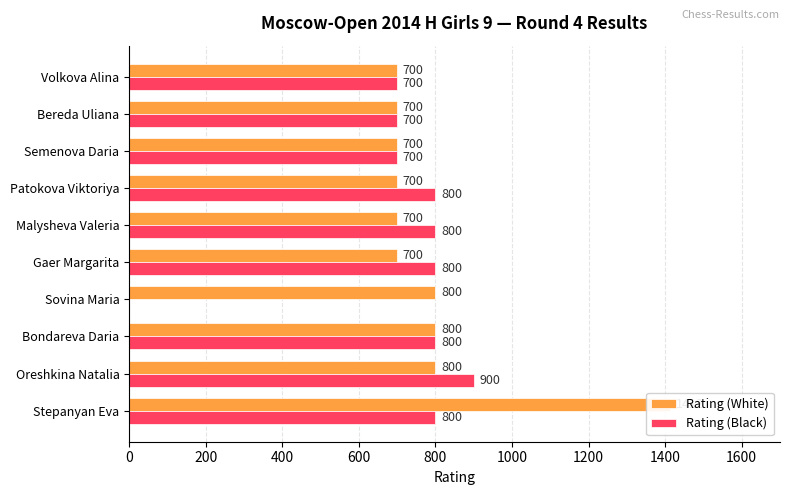

The Rating (Black) series shows 317 at Stepanyan Eva. True or false?

False